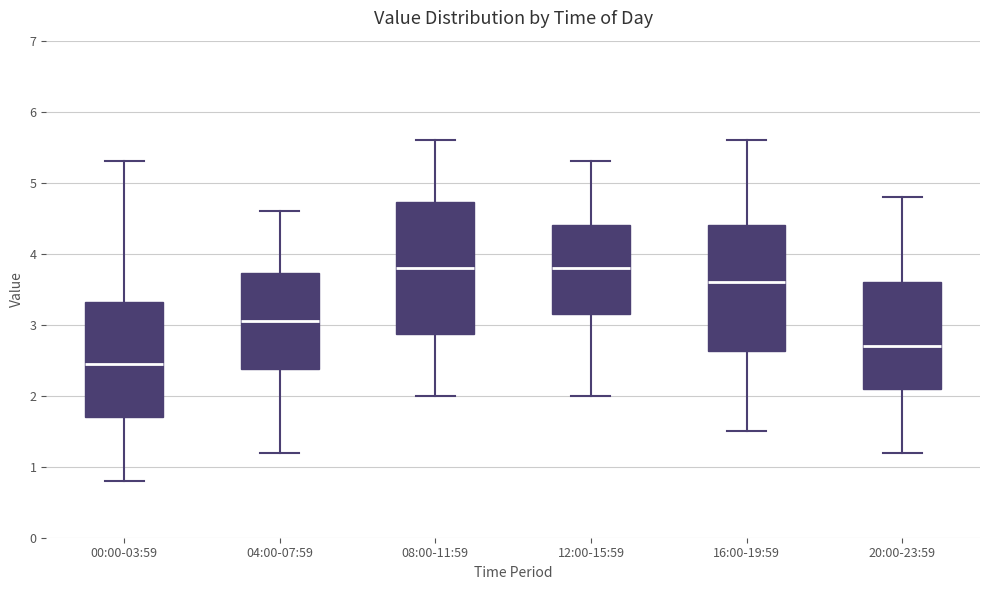

Which box has the lowest median line?

00:00-03:59